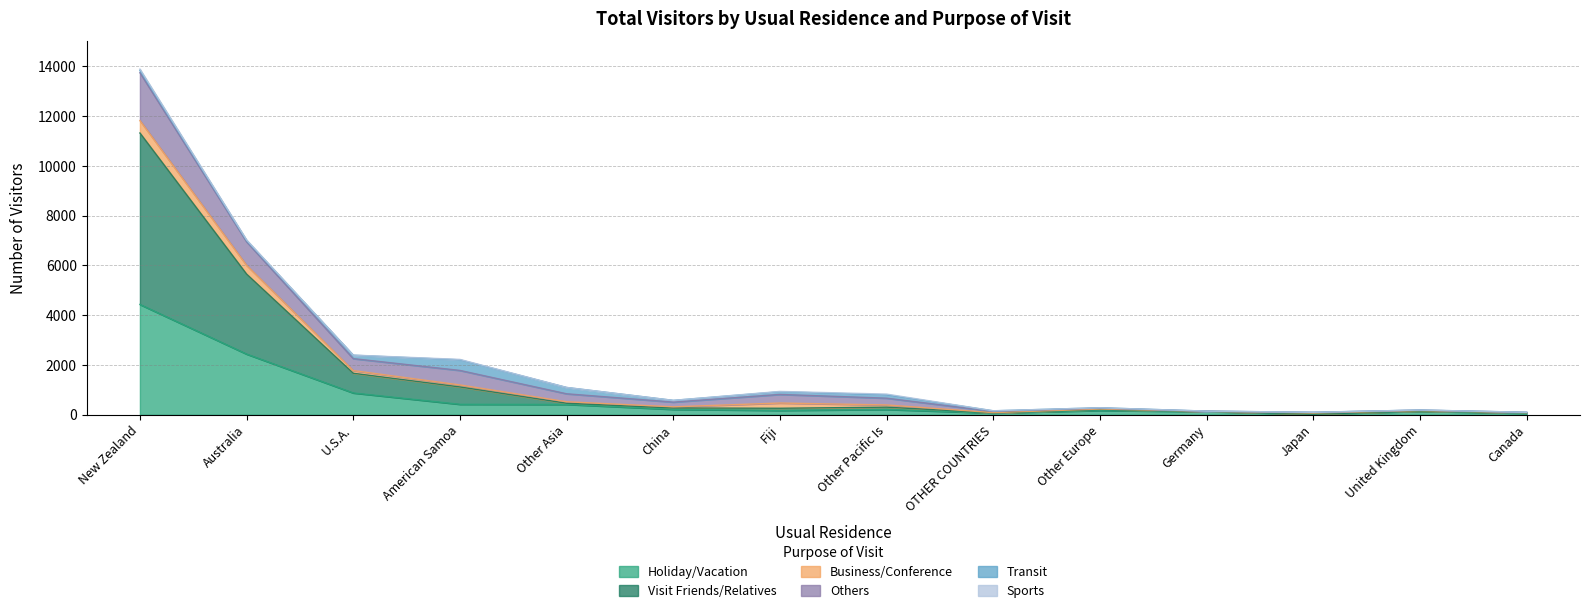

How many data points in Holiday/Vacation are less than 214?

7